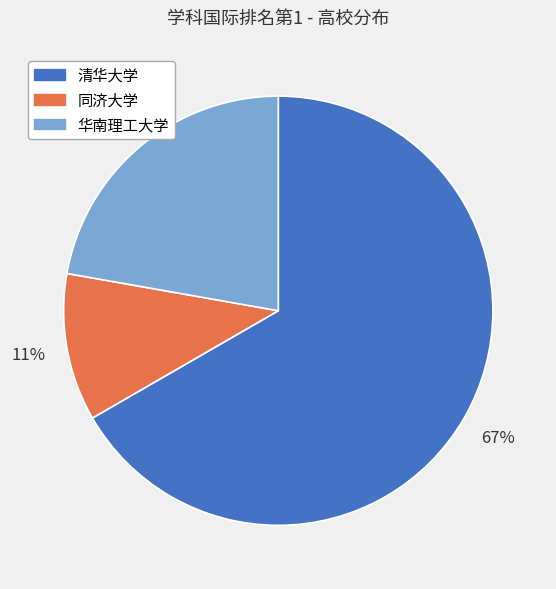

To the nearest percent, what percentage of the pie is 同济大学?

11%